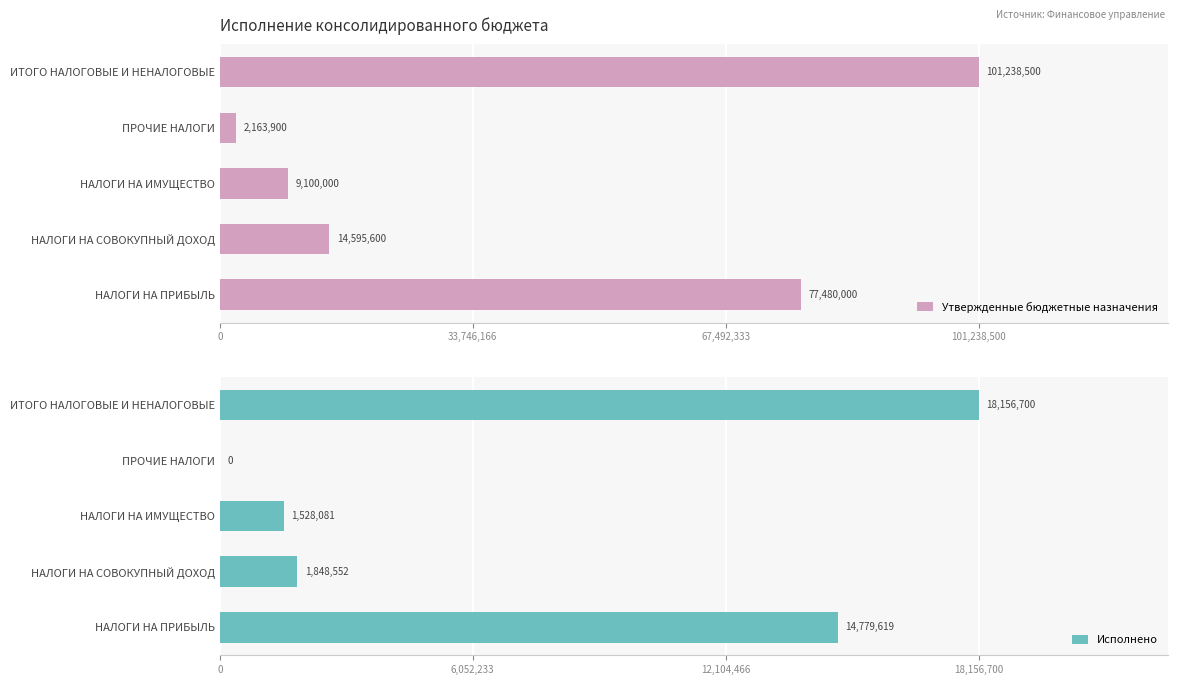

Which series has the widest spread of values?

Утвержденные бюджетные назначения